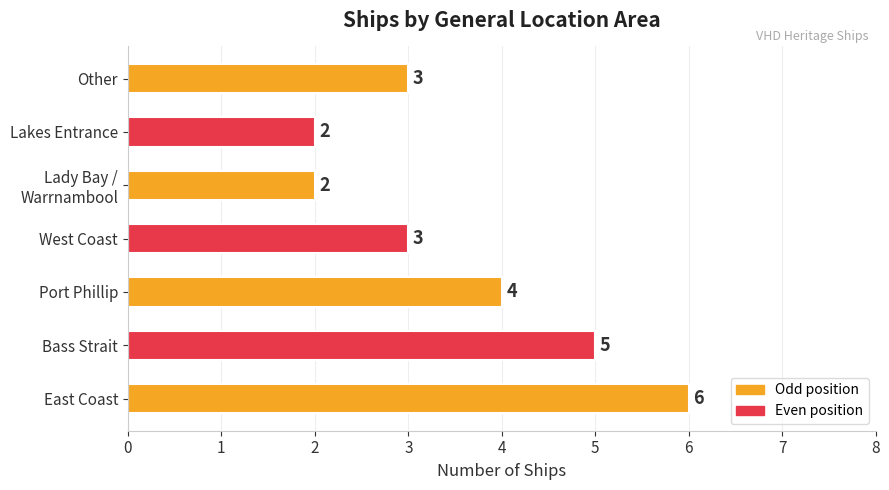

How many bars are there in total?

7